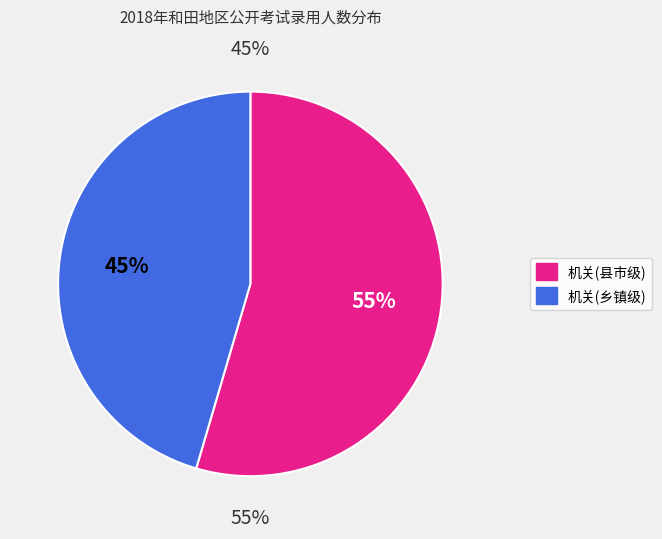

What is the ratio of the value at 机关(县市级) to the value at 机关(乡镇级)?

1.2